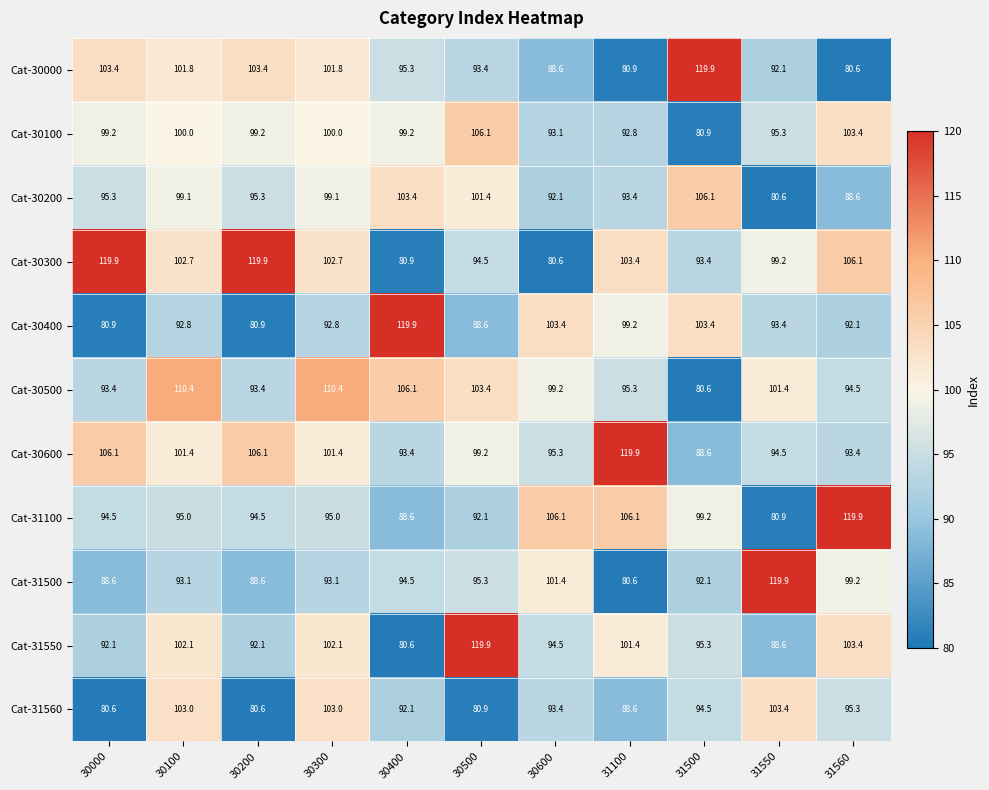

The Cat-30200 series shows 103.4 at 30400. True or false?

True